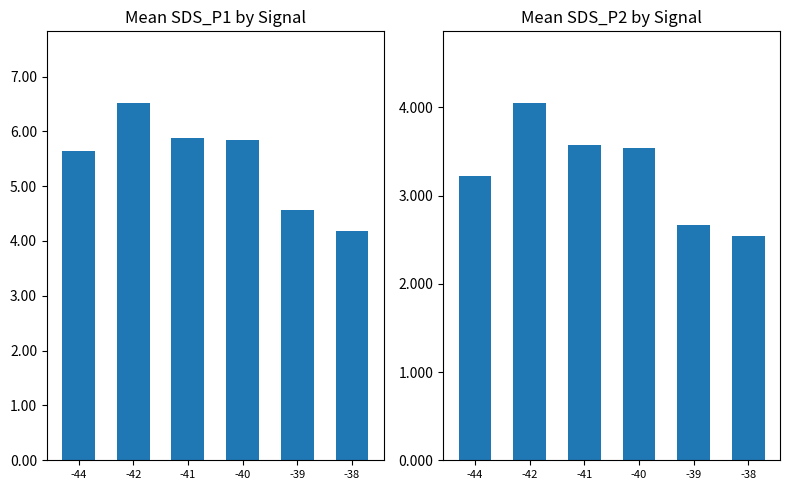

What are all the series names shown in the legend?

Mean SDS_P1, Mean SDS_P2